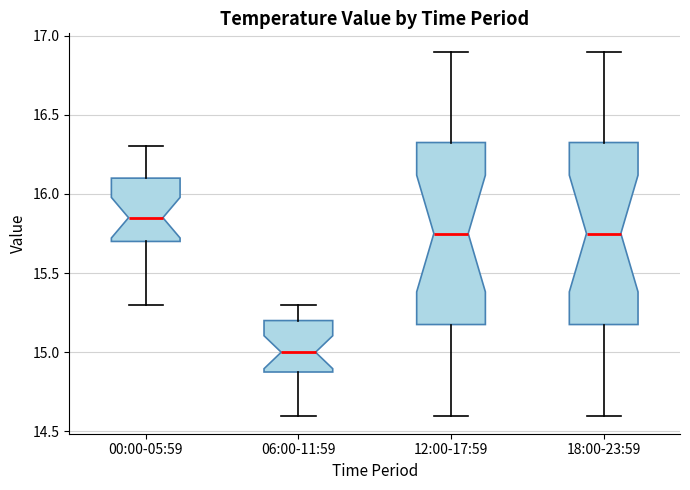

Which box has the lowest median line?

06:00-11:59